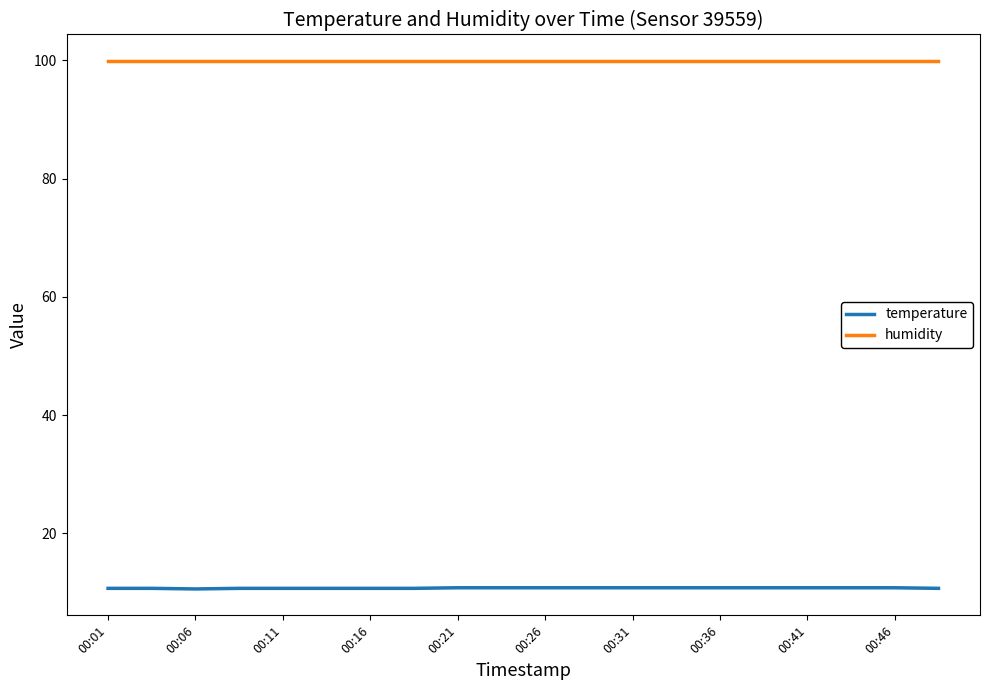

At how many categories does at least one series exceed 14?

20